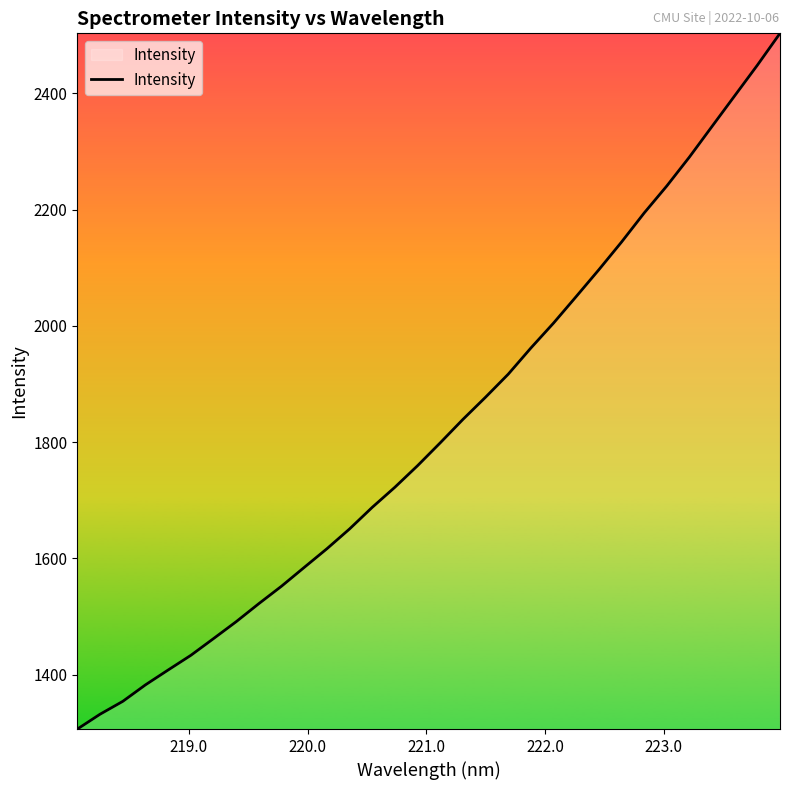

What is the maximum value shown in the chart?

2503.0